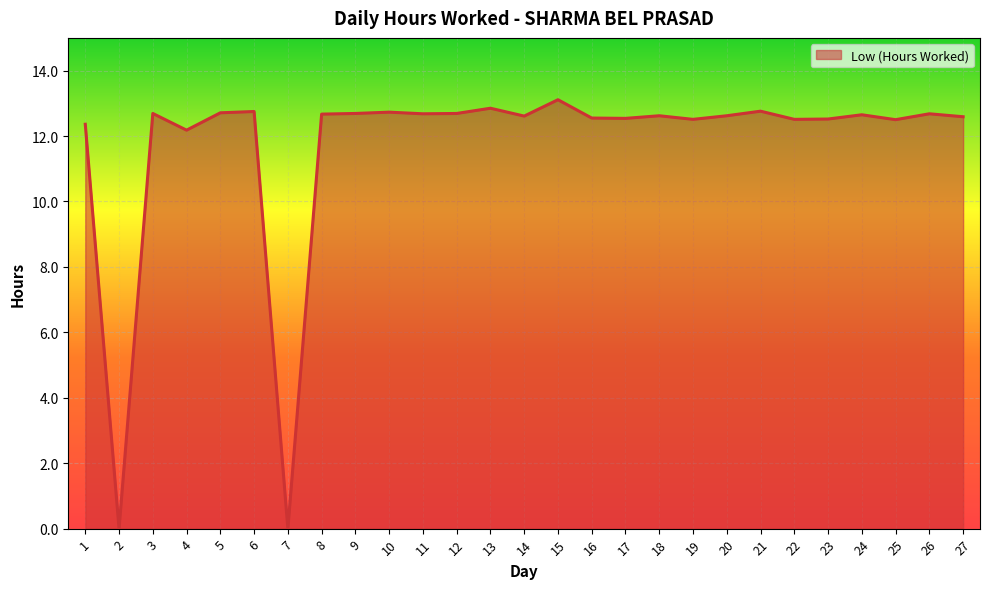

Does the chart have visible grid lines?

Yes